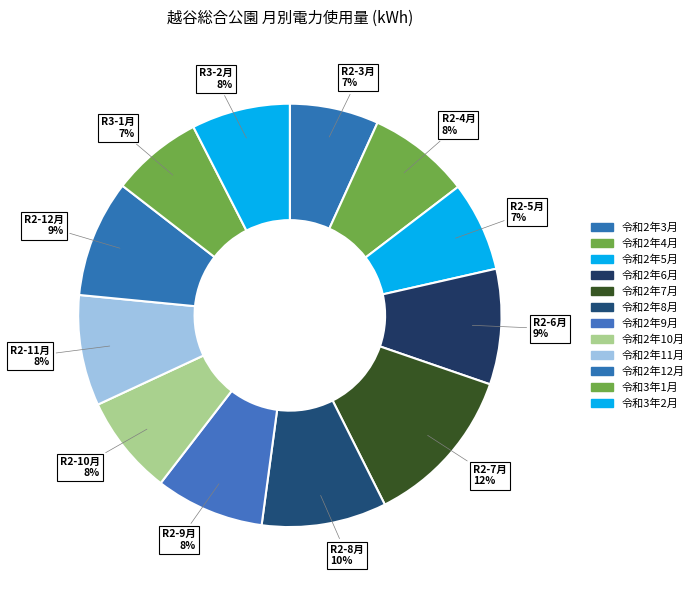

To the nearest percent, what percentage of the pie is 令和2年9月?

8%